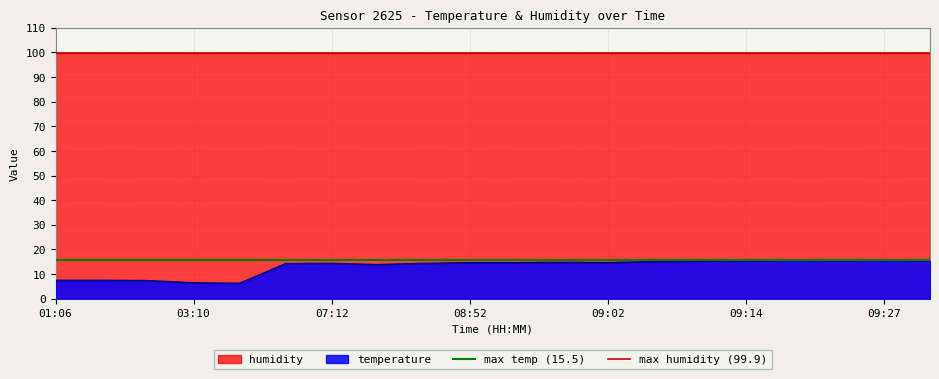

Which label corresponds to the largest value in the chart?

01:06